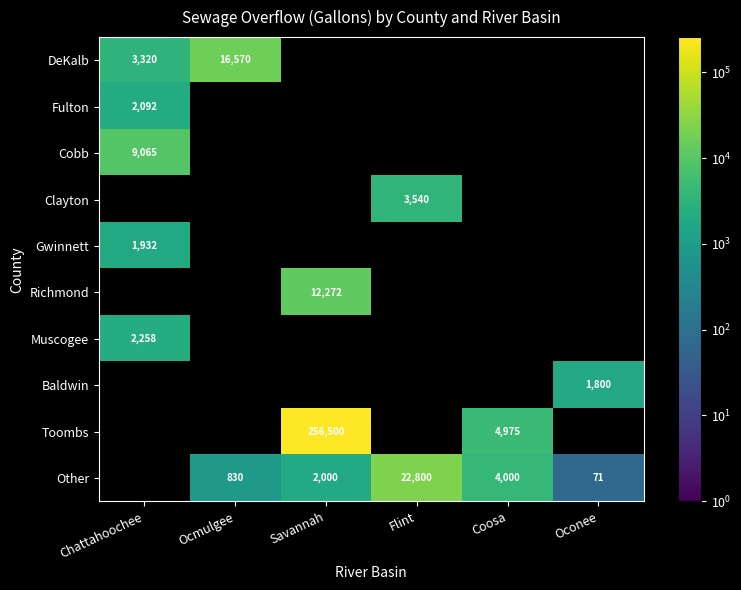

How many distinct data groups are displayed?

10